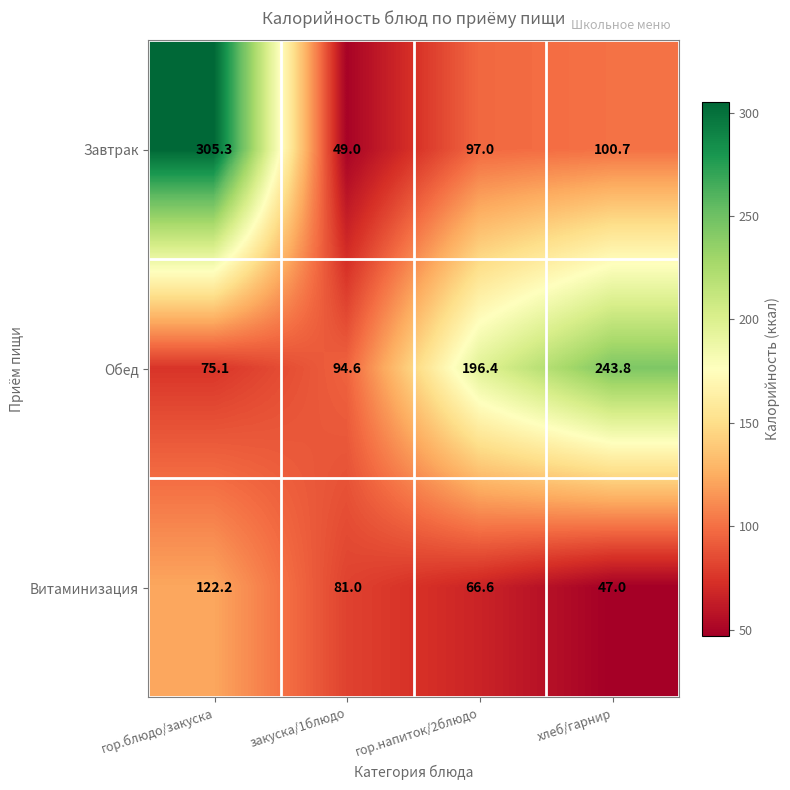

Read the Витаминизация value at закуска/1блюдо.

81.0